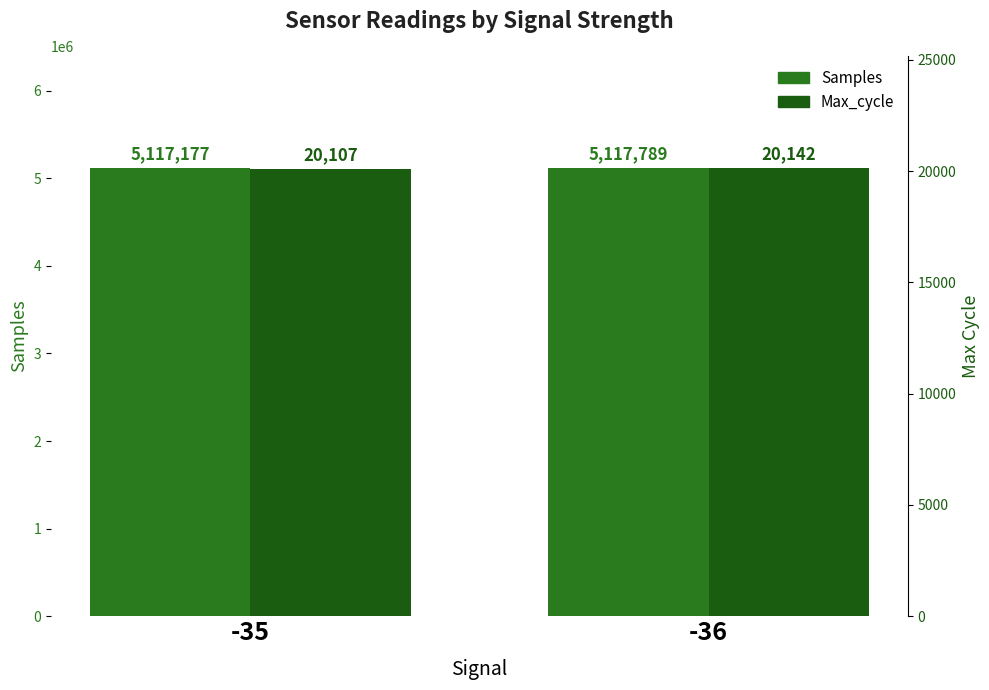

What is the approximate value of Max_cycle at -35?

20107